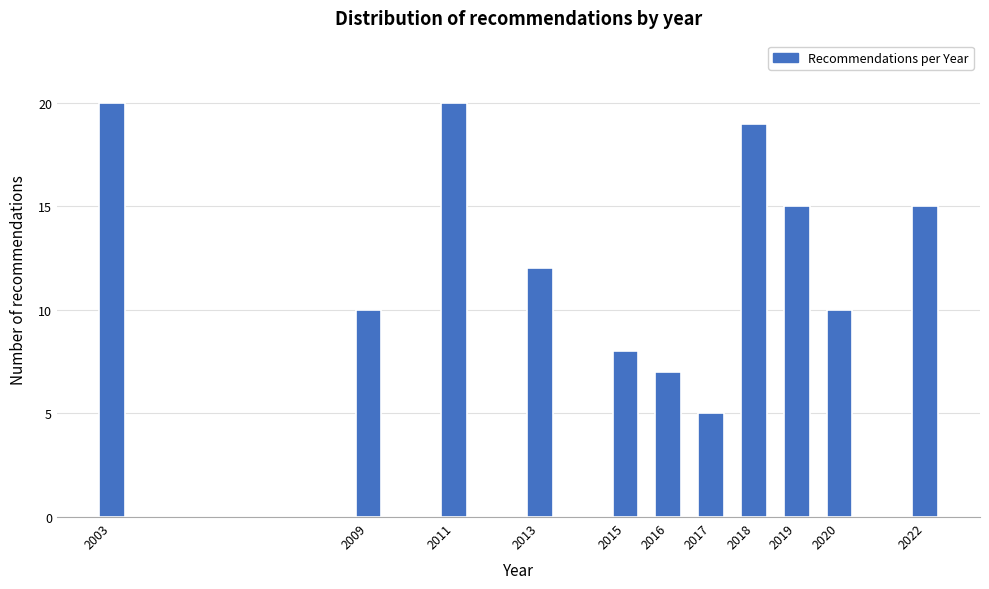

Reading left to right, what are all the values shown in this chart?

20	10	20	12	8	7	5	19	15	10	15